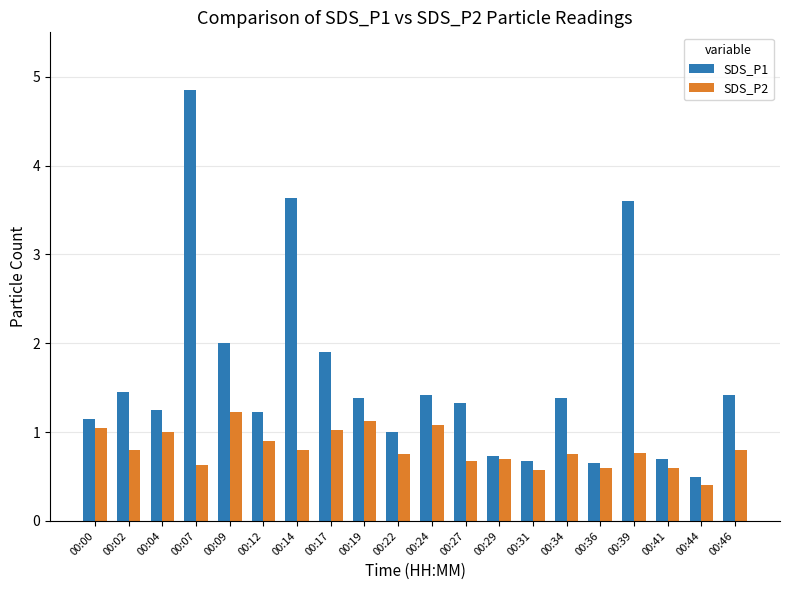

At which label does SDS_P2 reach its peak?

00:09